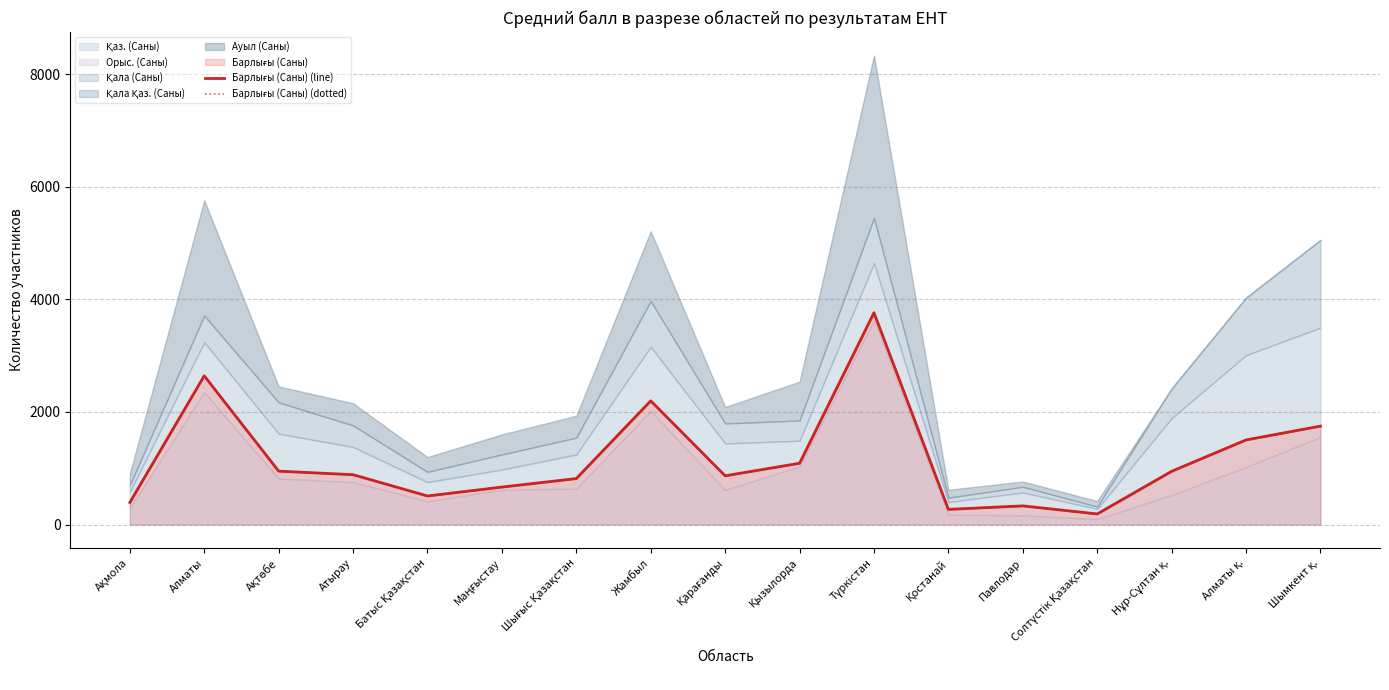

The value of Барлығы (Саны) (line) at Солтүстік Қазақстан is 190. True or false?

True